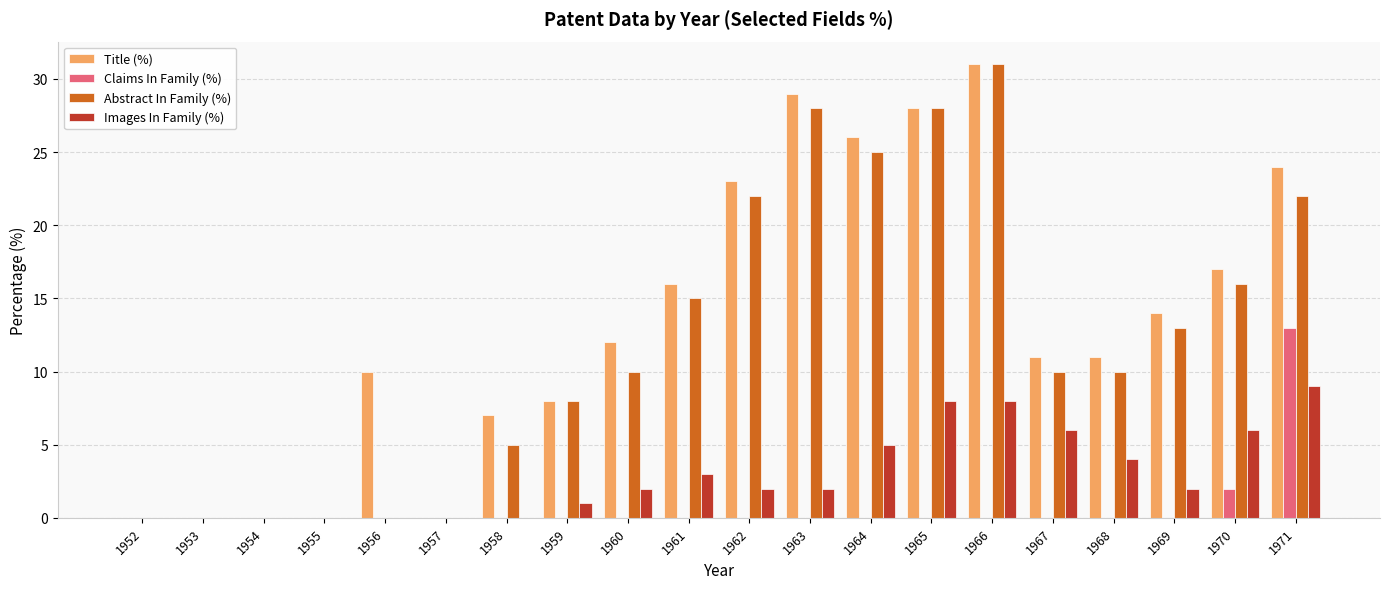

At which category does the chart reach its peak across all series?

1966